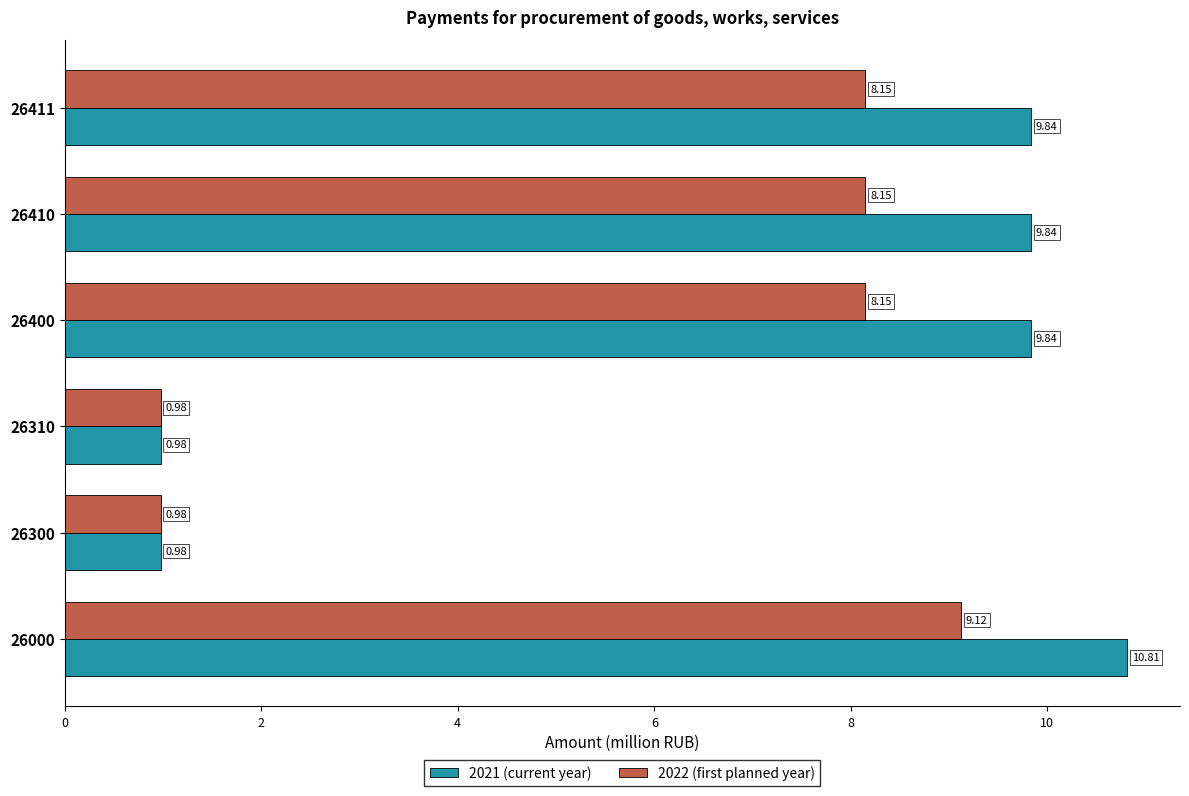

What is the sum of all 2022 (first planned year) values?

35.5